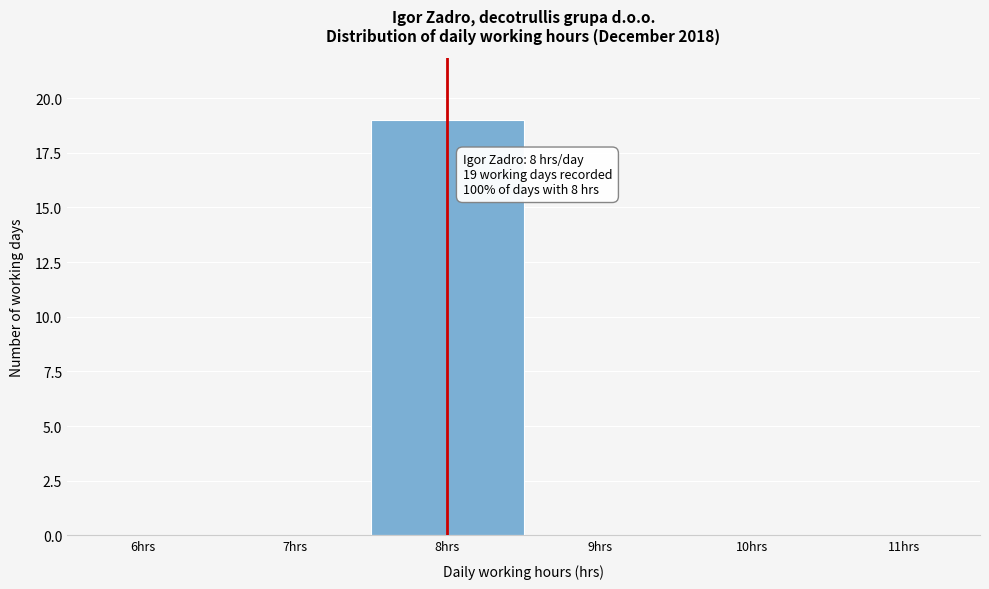

Reading left to right, extract all data points from this chart.

6hrs=0	7hrs=0	8hrs=19	9hrs=0	10hrs=0	11hrs=0